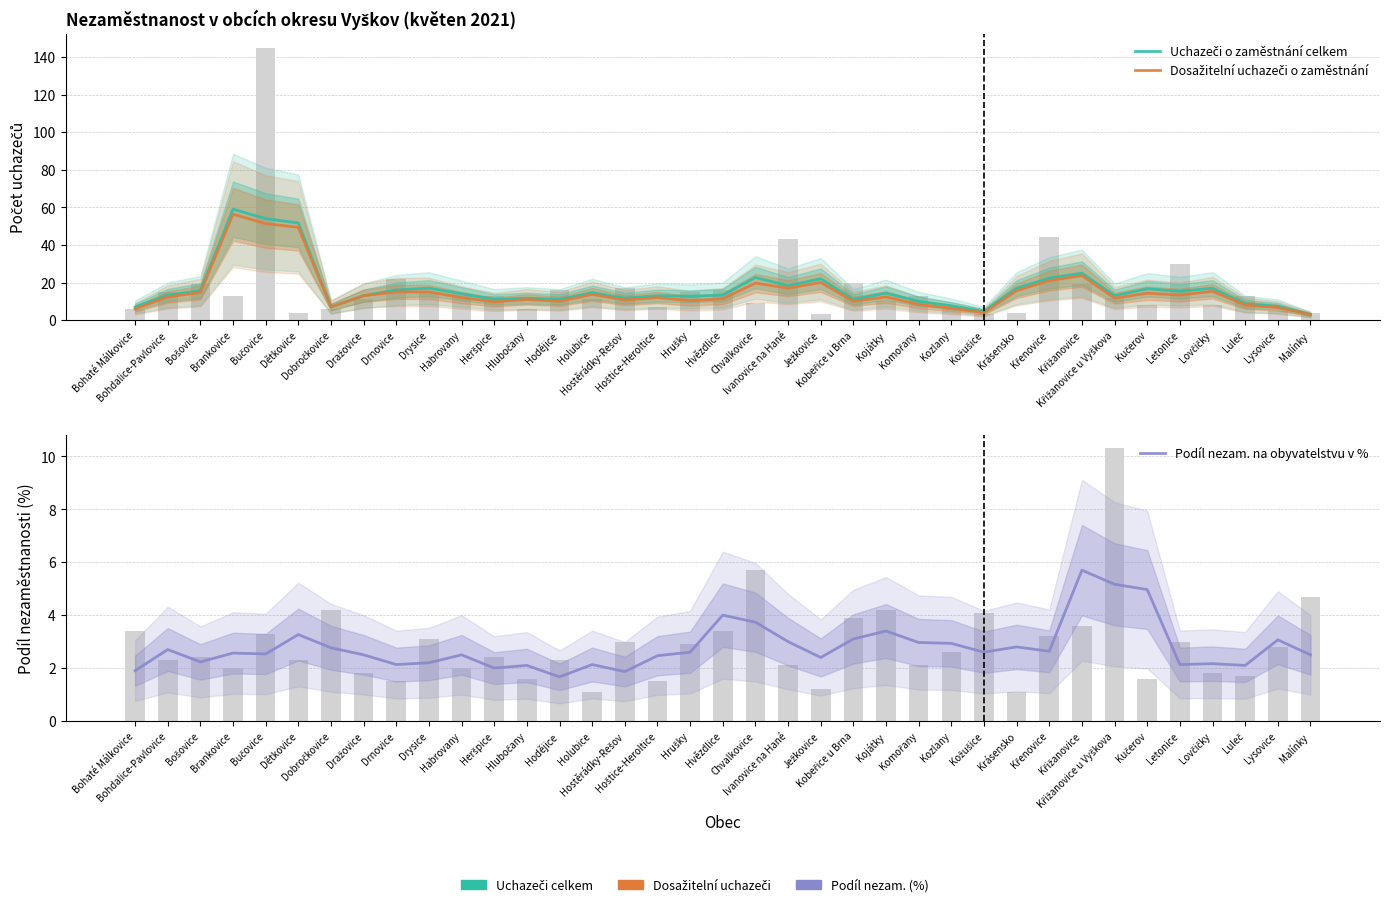

Which category has the lowest value across all series?

Hodějice